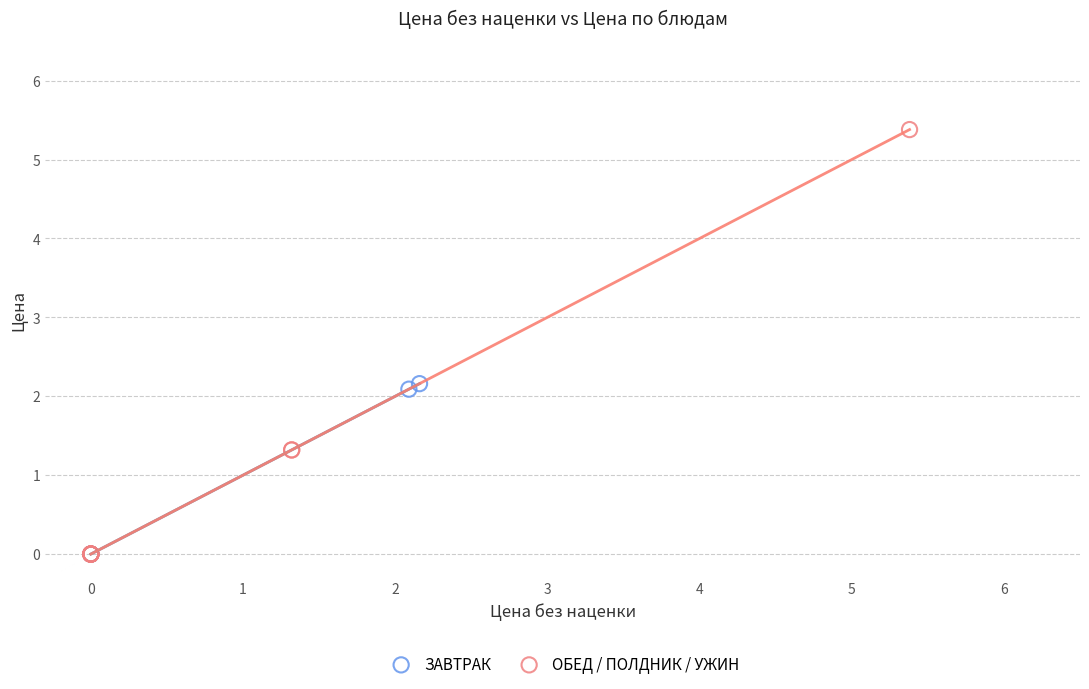

Which series contains the highest Y value?

ОБЕД / ПОЛДНИК / УЖИН